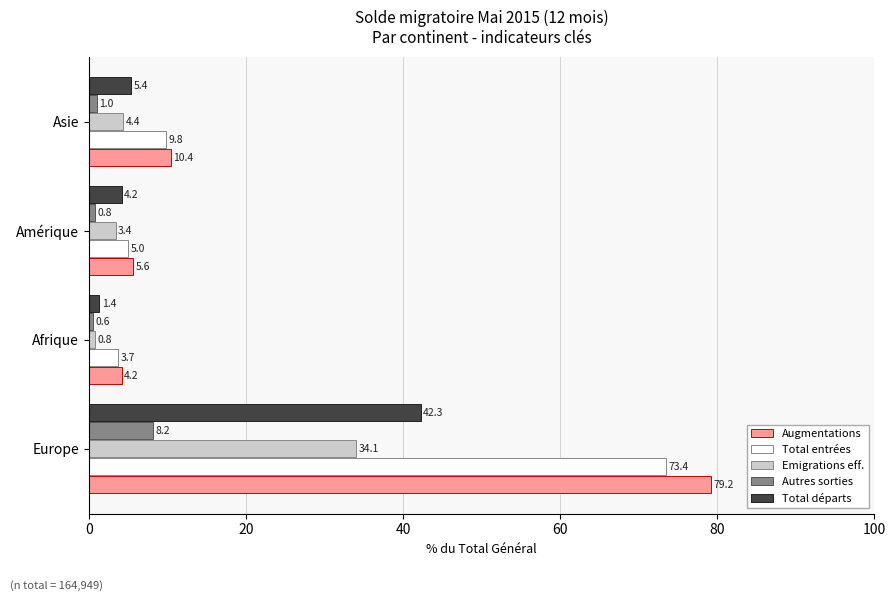

Rank the categories by Emigrations eff. value from highest to lowest.

Europe, Asie, Amérique, Afrique